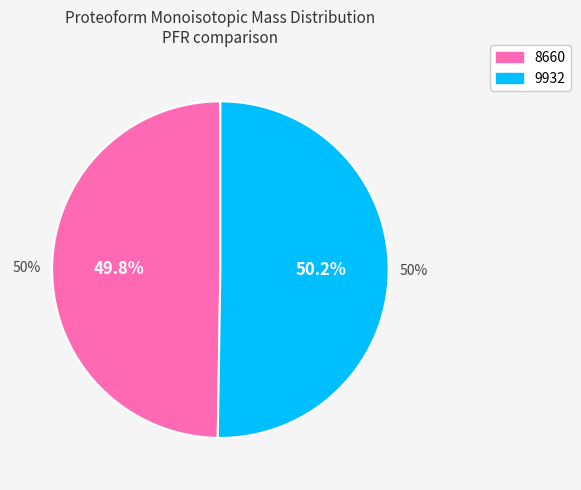

To the nearest percent, what percentage of the pie is 9932?

50%